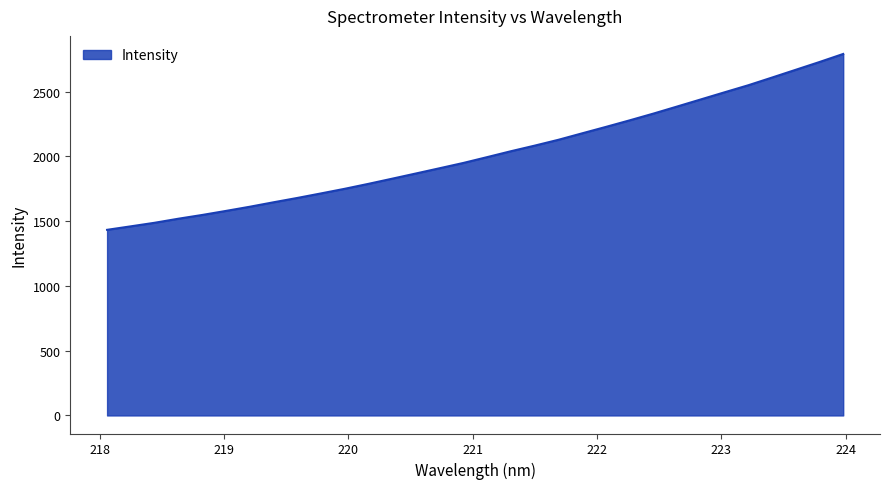

What is the difference between the maximum and minimum values?

1357.7